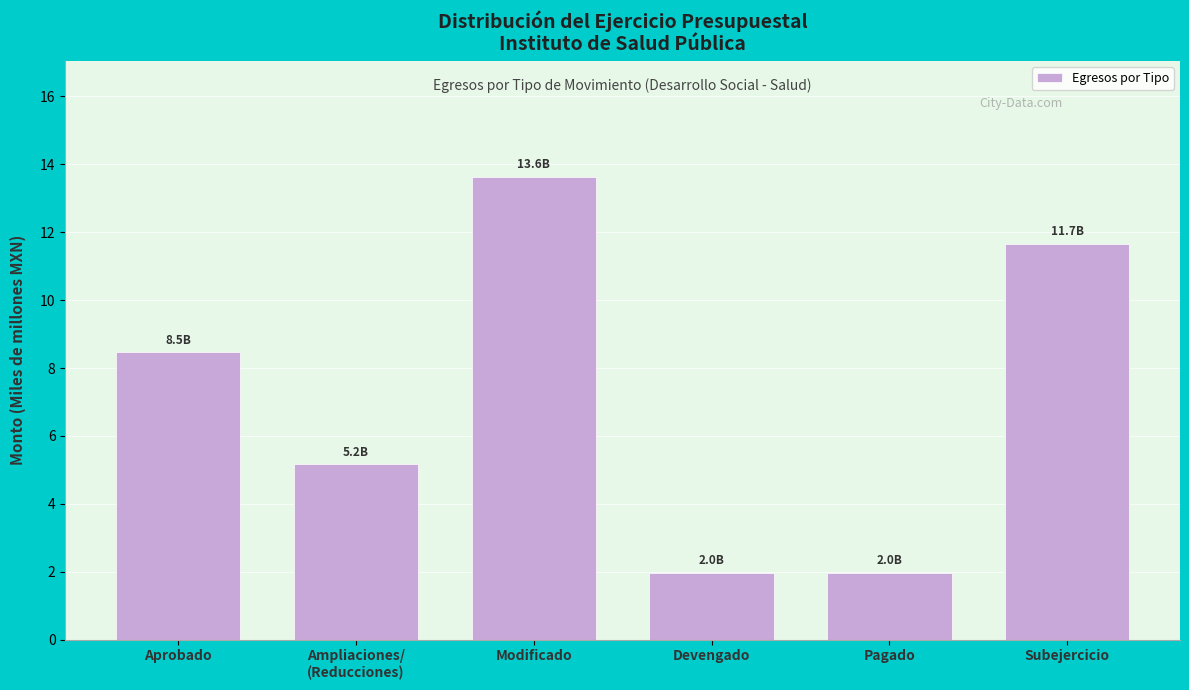

What position from the left is Subejercicio?

6